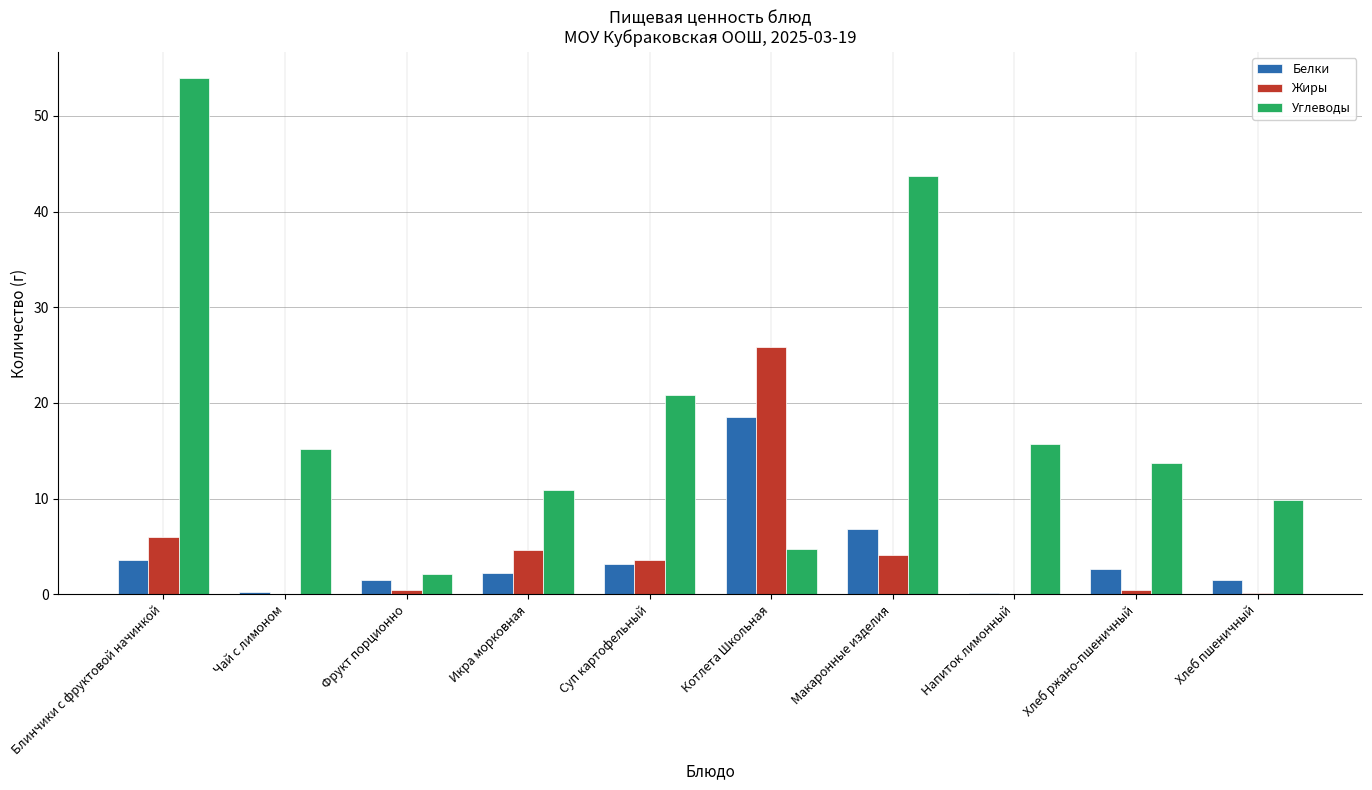

What is the sum of all Жиры values?

45.3